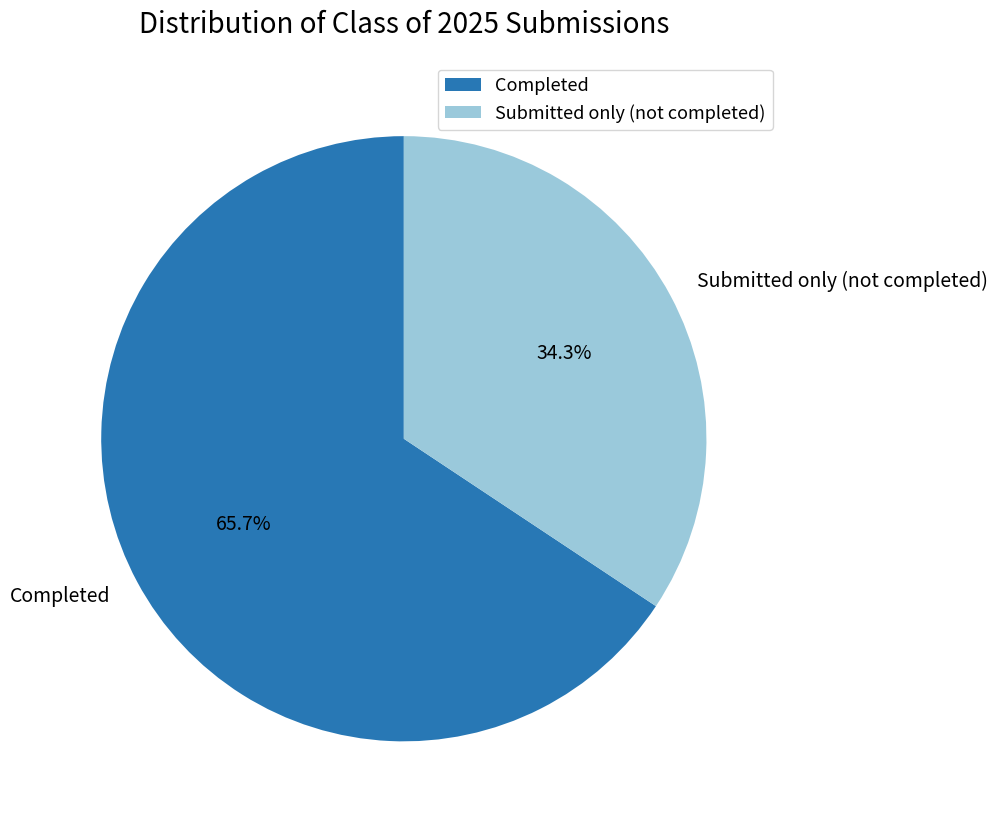

Do Submitted only (not completed) and Completed together represent more than half of the pie?

Yes